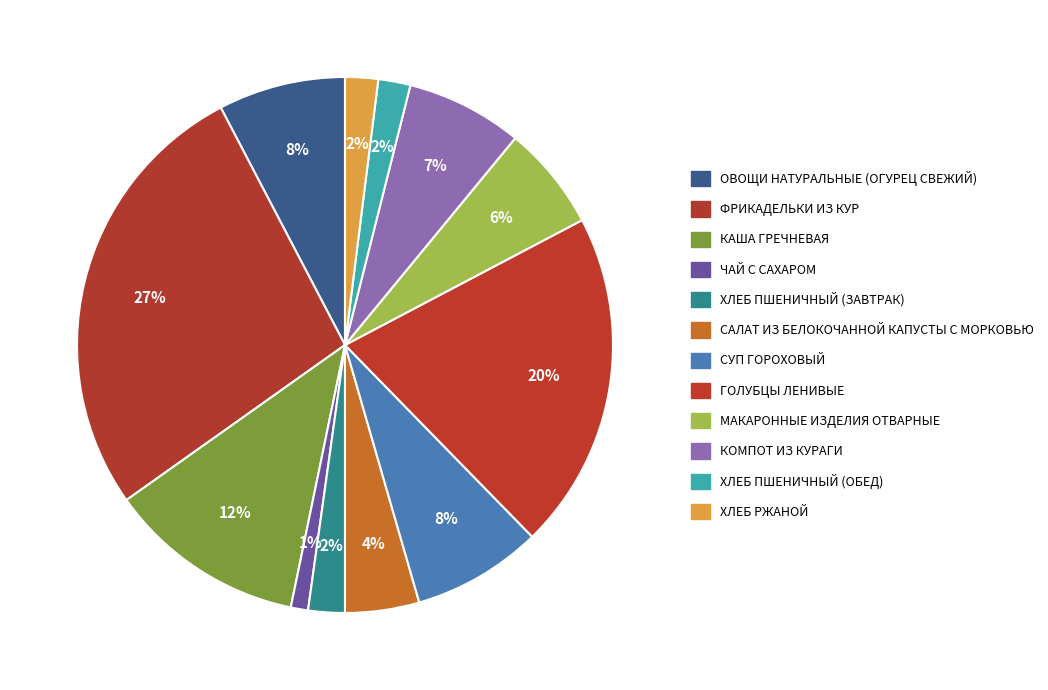

True or false: КАША ГРЕЧНЕВАЯ accounts for 12% of the total.

True